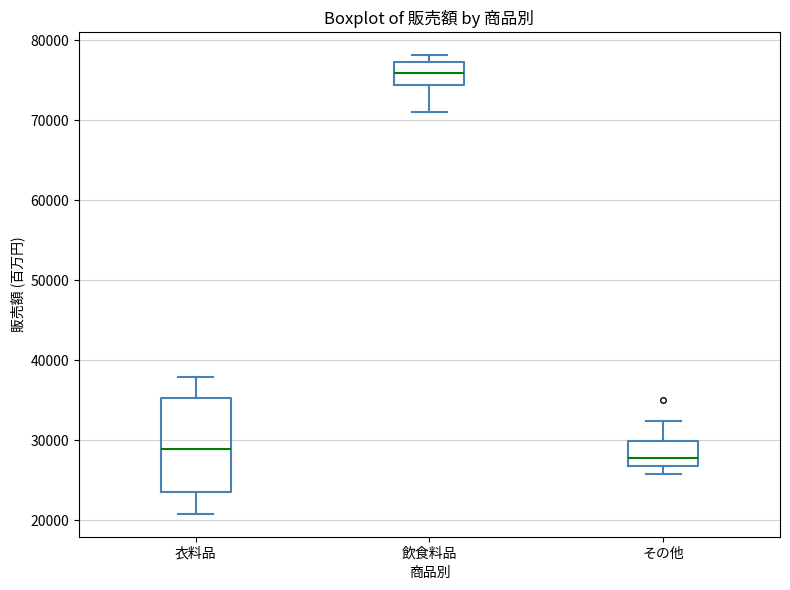

Reading left to right, transcribe this box plot: for each box, give where its median line is, the range the box spans, and where its two whiskers end, as read against the y-axis. The values are not printed on the chart, so give them approximately, as read against the axis.

衣料品: median 29000, box 23000 to 35000, whiskers 21000 to 38000
飲食料品: median 76000, box 74000 to 77000, whiskers 71000 to 78000
その他: median 28000, box 27000 to 30000, whiskers 26000 to 32000